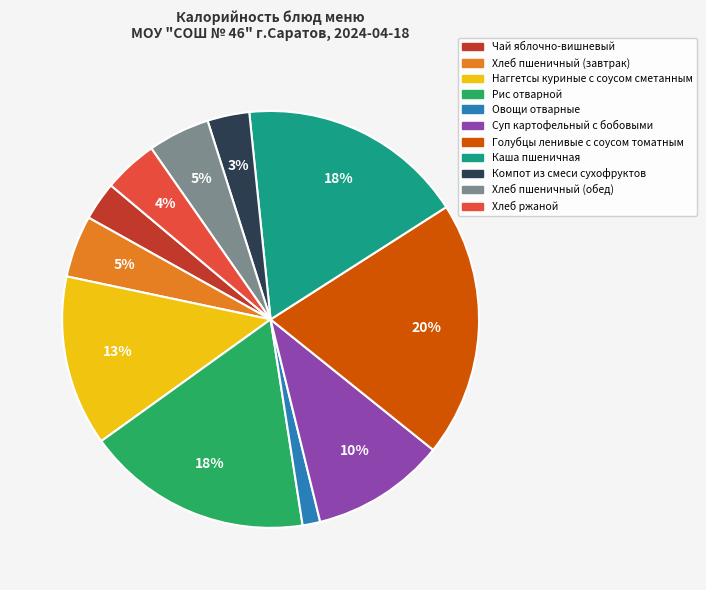

Is it true that Суп картофельный с бобовыми is 1% of the pie?

False